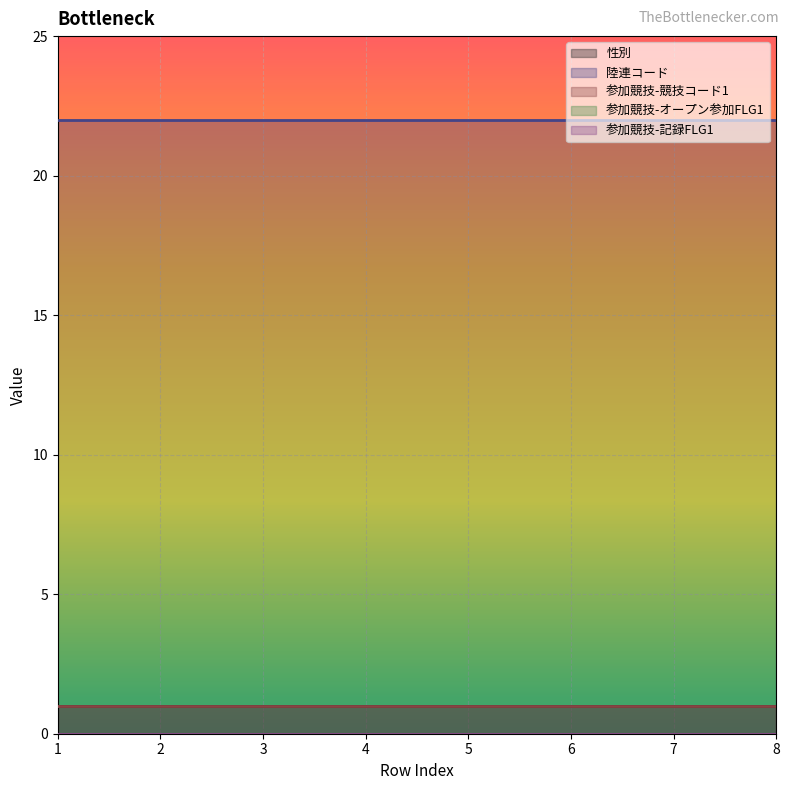

Which series changed the most between 3 and 8?

性別